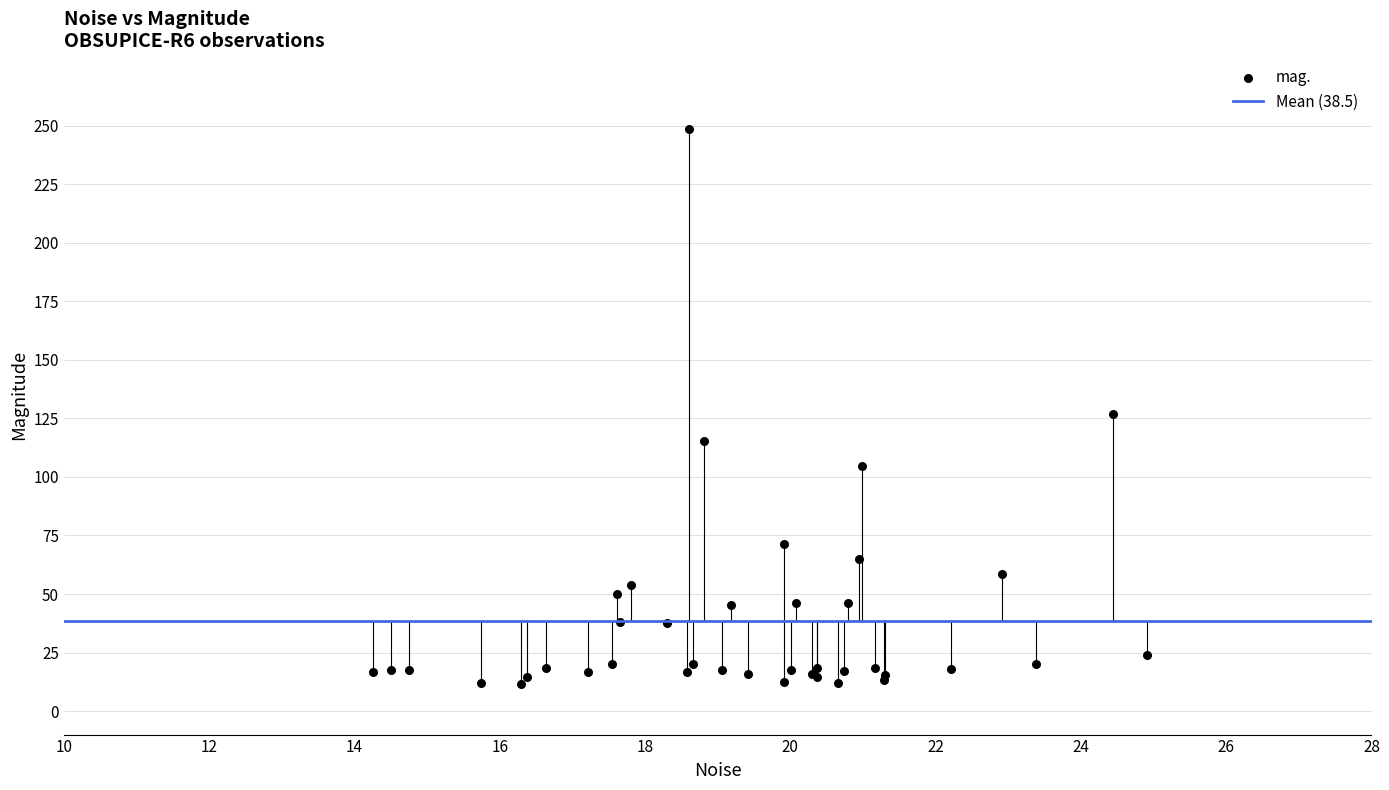

What Y value in the scatter plot is closest to 130?

126.9